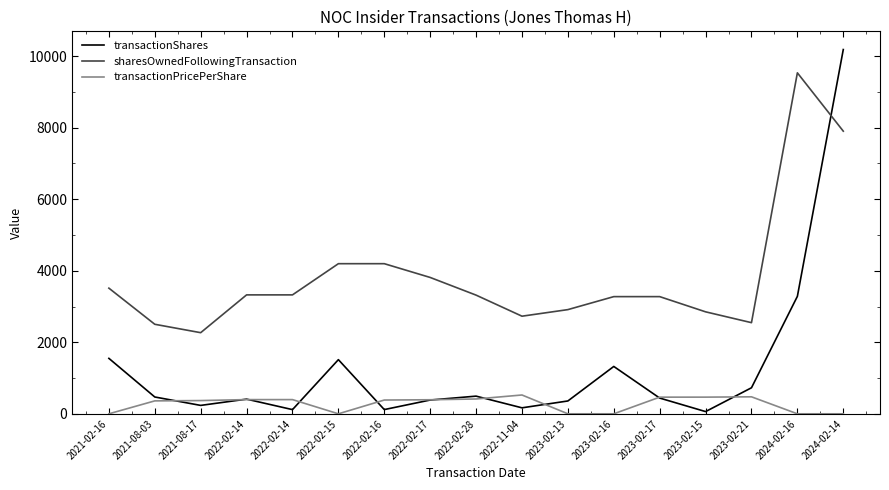

Is the value of transactionShares at 2022-02-17 greater than the value of transactionPricePerShare at 2024-02-14?

Yes